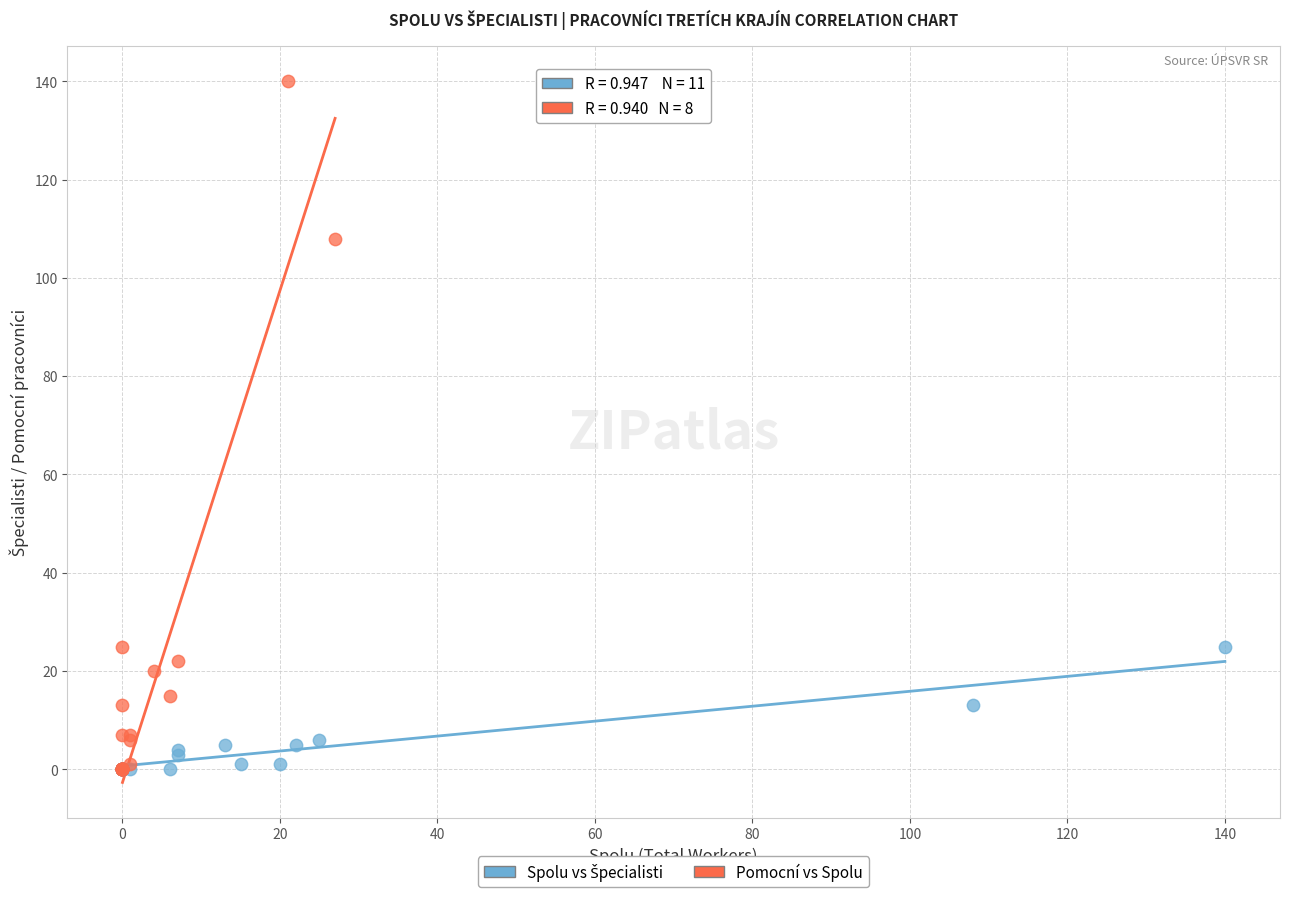

Which series has the largest Y range (max minus min)?

Pomocní vs Spolu